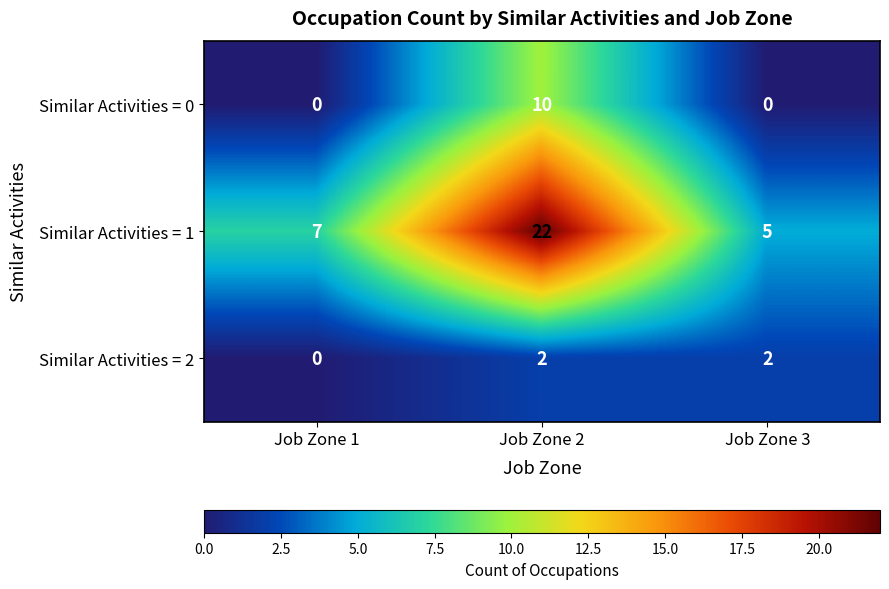

What is the greatest value displayed?

22